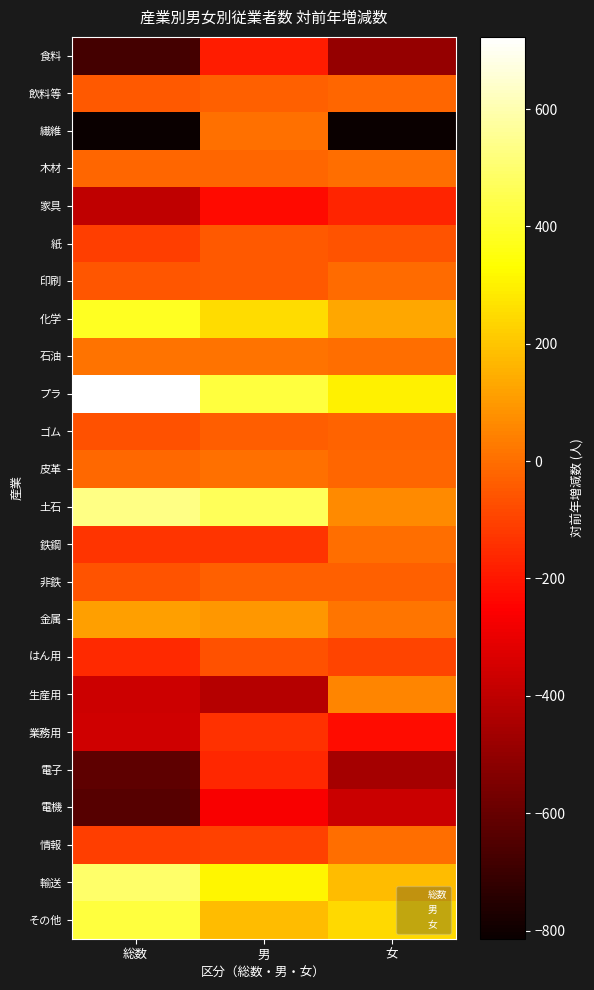

Between 総数 and 男, which series saw the biggest shift?

繊維